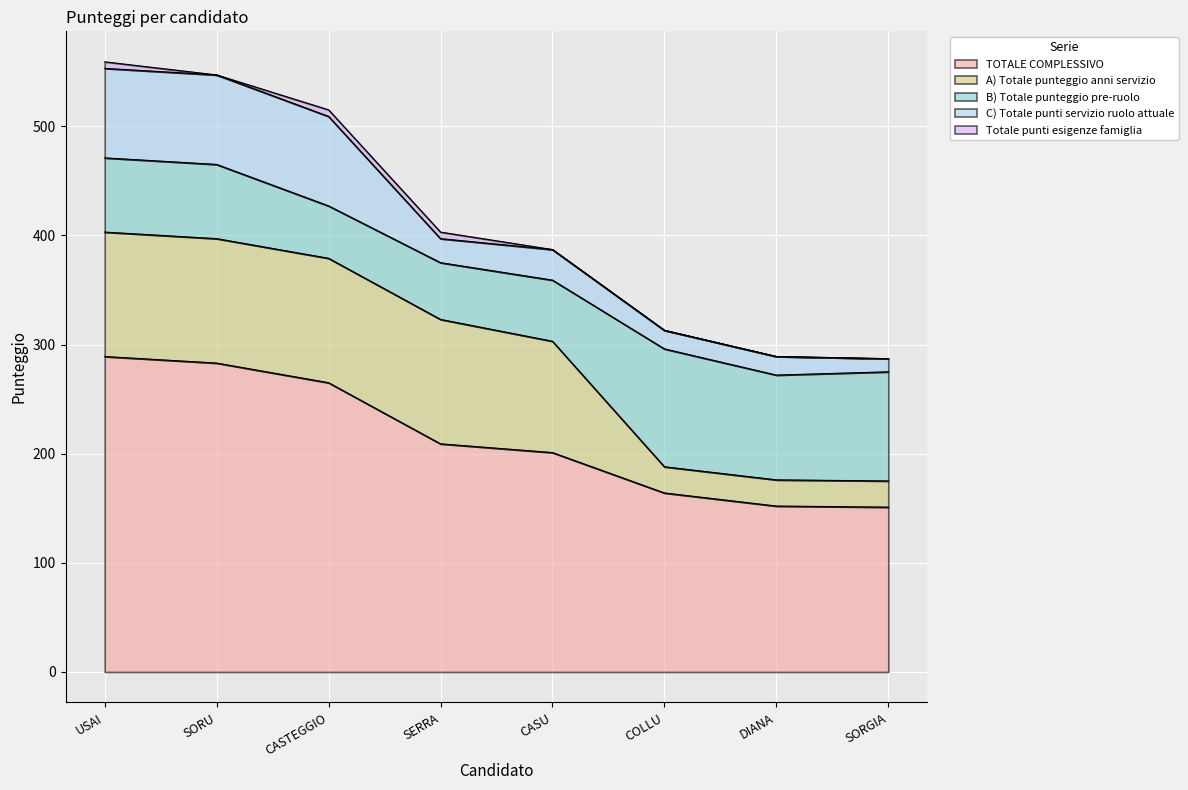

Reading left to right, transcribe all the data shown in this chart.

TOTALE COMPLESSIVO: USAI Carla=289	SORU Gabriella=283	CASTEGGIO Simonetta=265	SERRA Marilisa Giuliana=209	CASU Elisabetta=201	COLLU Alessia=164	DIANA Gilda=152	SORGIA Anna Rosa=151
A) Totale punteggio anni servizio: USAI Carla=114	SORU Gabriella=114	CASTEGGIO Simonetta=114	SERRA Marilisa Giuliana=114	CASU Elisabetta=102	COLLU Alessia=24	DIANA Gilda=24	SORGIA Anna Rosa=24
B) Totale punteggio pre-ruolo: USAI Carla=68	SORU Gabriella=68	CASTEGGIO Simonetta=48	SERRA Marilisa Giuliana=52	CASU Elisabetta=56	COLLU Alessia=108	DIANA Gilda=96	SORGIA Anna Rosa=100
C) Totale punti servizio ruolo attuale: USAI Carla=82	SORU Gabriella=82	CASTEGGIO Simonetta=82	SERRA Marilisa Giuliana=22	CASU Elisabetta=28	COLLU Alessia=17	DIANA Gilda=17	SORGIA Anna Rosa=12
Totale punti esigenze famiglia: USAI Carla=6	SORU Gabriella=0	CASTEGGIO Simonetta=6	SERRA Marilisa Giuliana=6	CASU Elisabetta=0	COLLU Alessia=0	DIANA Gilda=0	SORGIA Anna Rosa=0